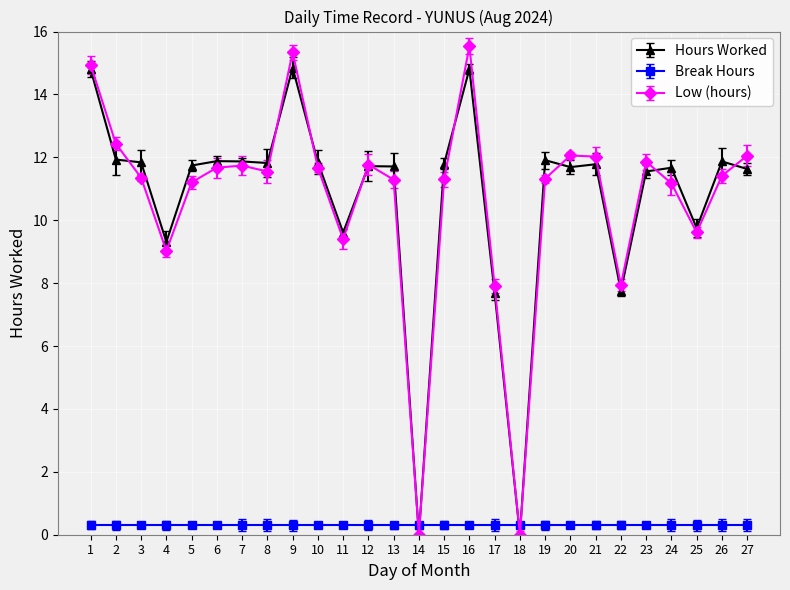

After their last crossing, which series has the higher values: Low (hours) or Break Hours?

Low (hours)